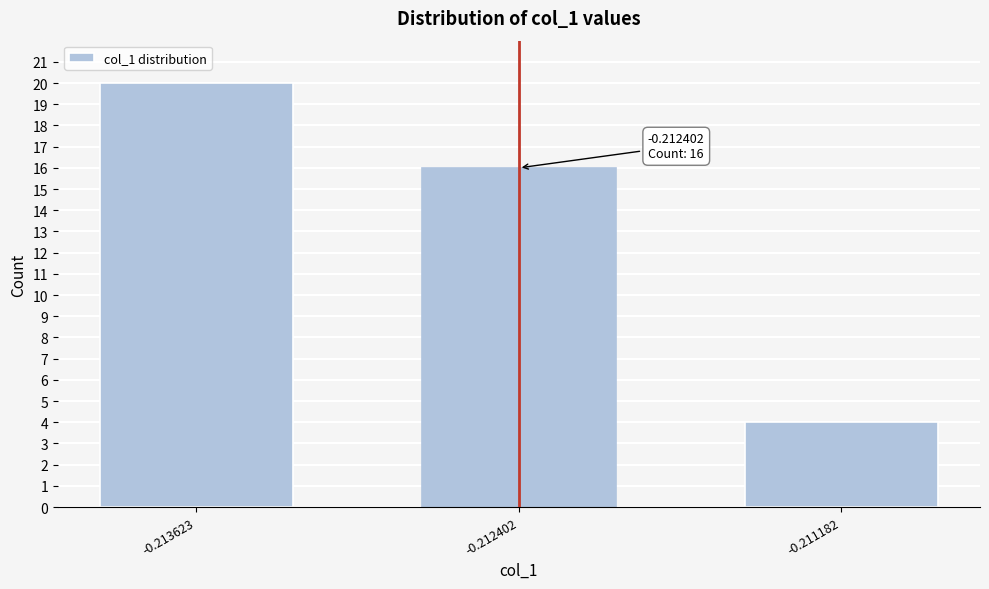

Reading right to left, extract all data points from this chart.

-0.211182=4	-0.212402=16	-0.213623=20